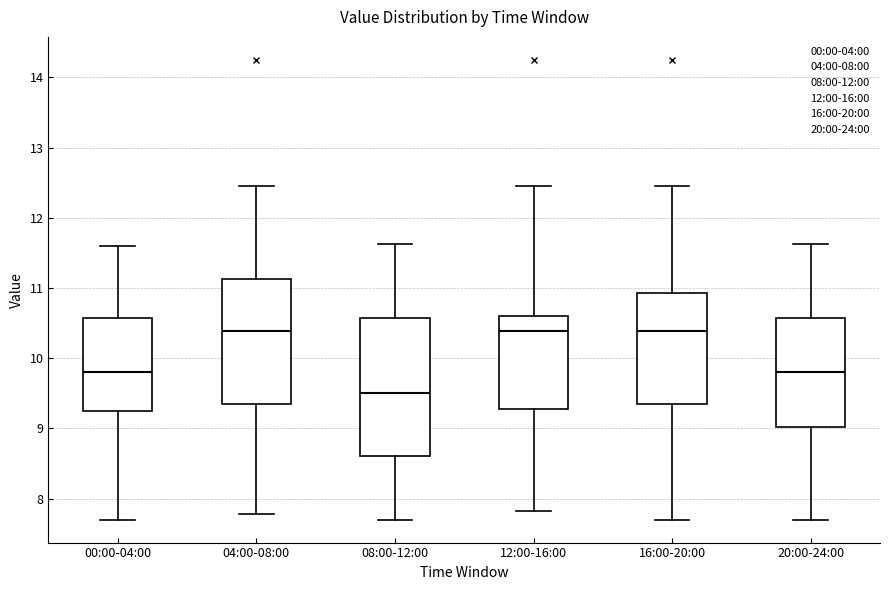

Reading left to right, read every box against the y-axis: the position of its median line, the range the box covers, and the ends of its whiskers. The values are not printed on the chart, so give them approximately, as read against the axis.

00:00-04:00: median 9.8, box 9.3 to 10.6, whiskers 7.7 to 11.6
04:00-08:00: median 10.4, box 9.4 to 11.1, whiskers 7.8 to 12.5
08:00-12:00: median 9.5, box 8.6 to 10.6, whiskers 7.7 to 11.6
12:00-16:00: median 10.4, box 9.3 to 10.6, whiskers 7.8 to 12.5
16:00-20:00: median 10.4, box 9.4 to 10.9, whiskers 7.7 to 12.5
20:00-24:00: median 9.8, box 9.0 to 10.6, whiskers 7.7 to 11.6